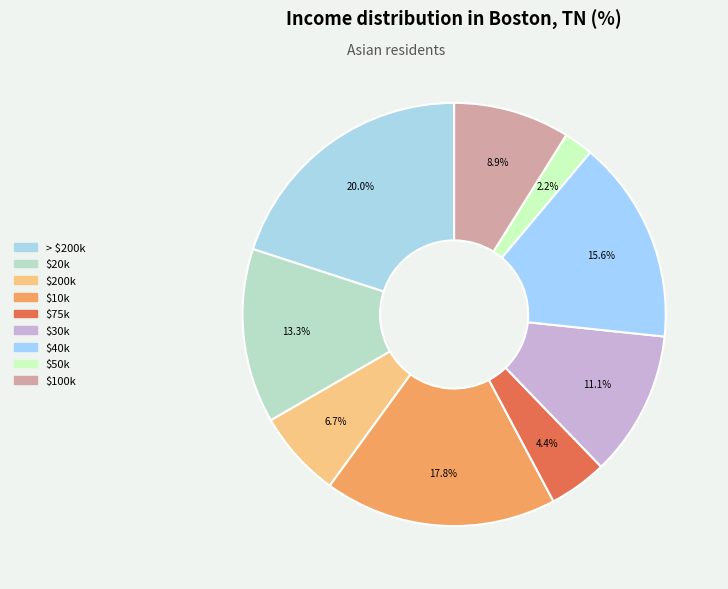

Does any single category account for the majority?

No